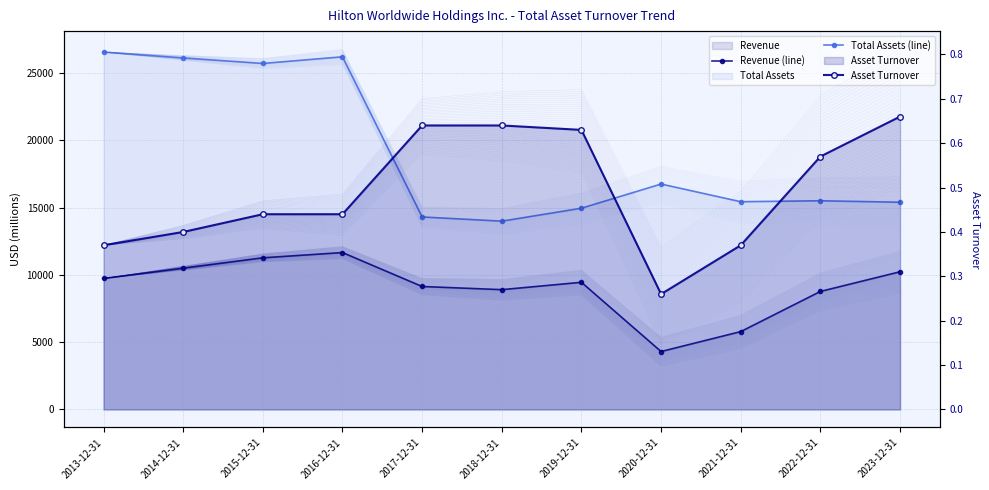

List the series in order of their overall mean, lowest first.

Asset Turnover, Revenue (line), Total Assets (line)